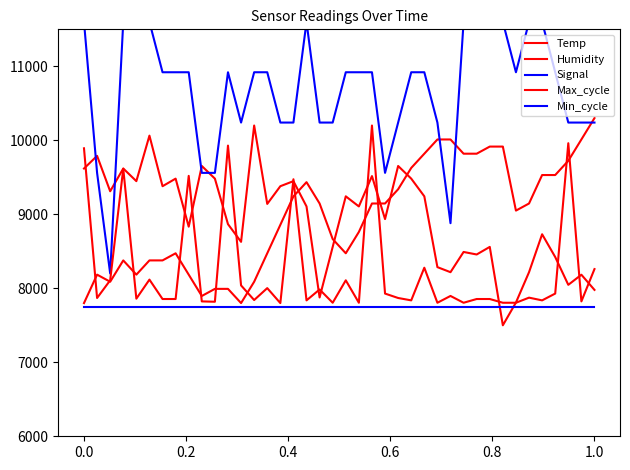

Count the number of data series in this chart.

5